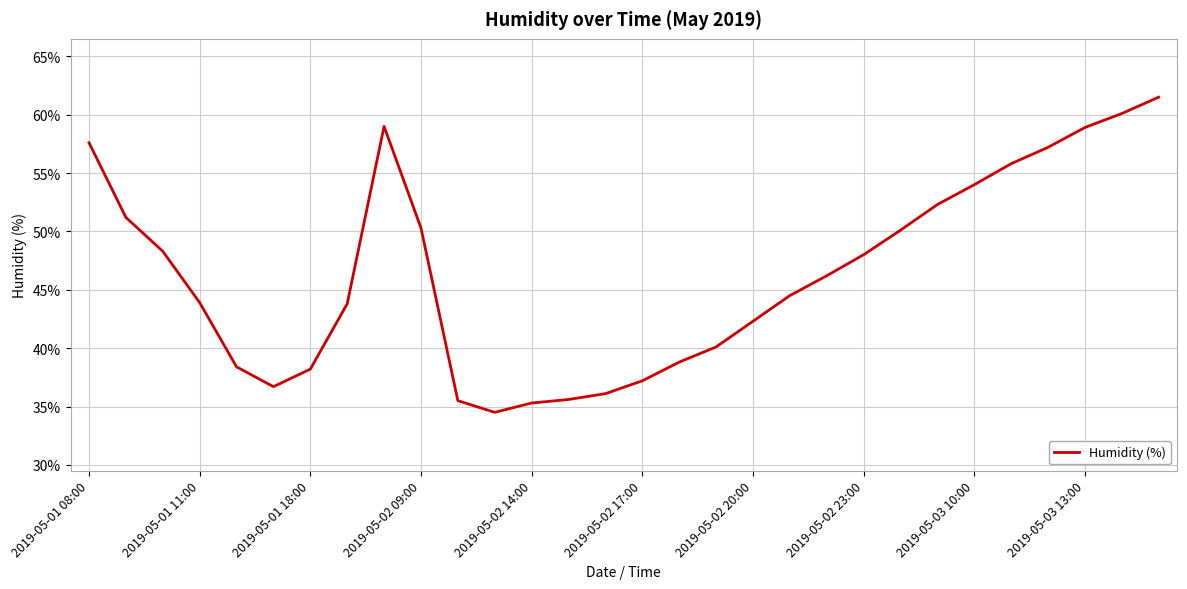

What is the maximum value shown in the chart?

61.5